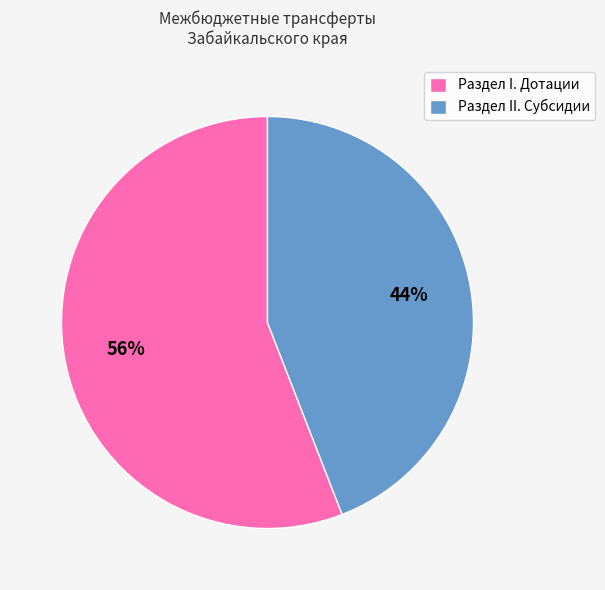

Is it true that Раздел II. Субсидии is 30% of the pie?

False